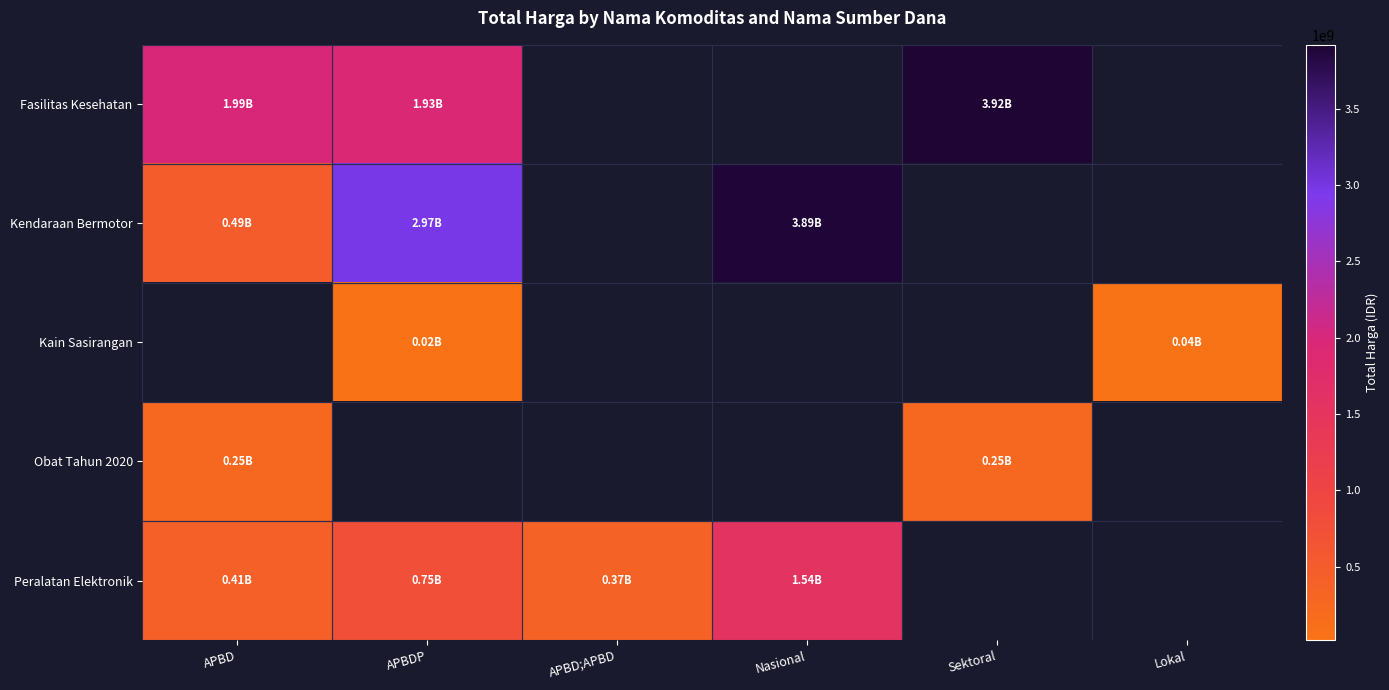

How many values in the Kendaraan Bermotor series are below 3888562000?

2